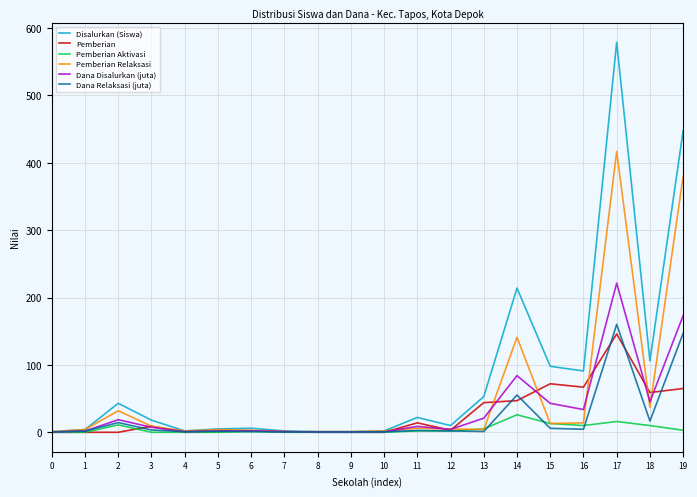

Which category has the highest value in the Dana Disalurkan (juta) series?

17